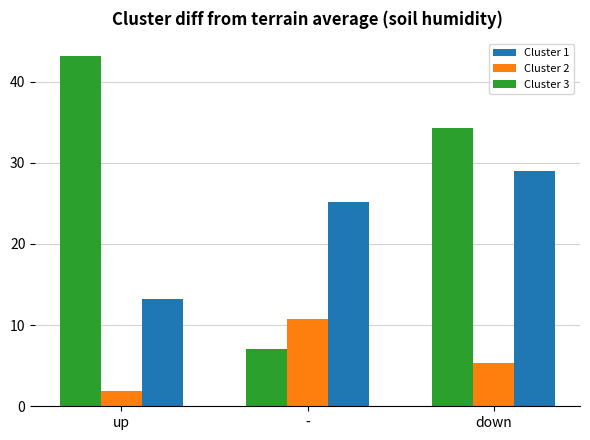

How many series are shown in this chart?

3